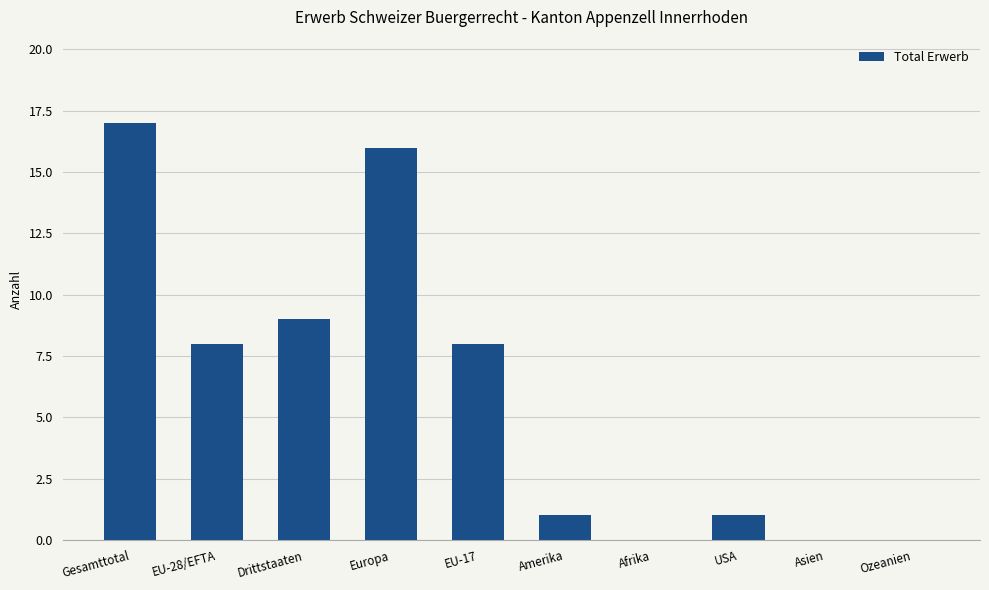

Is it true that the value at EU-17 is 2?

False